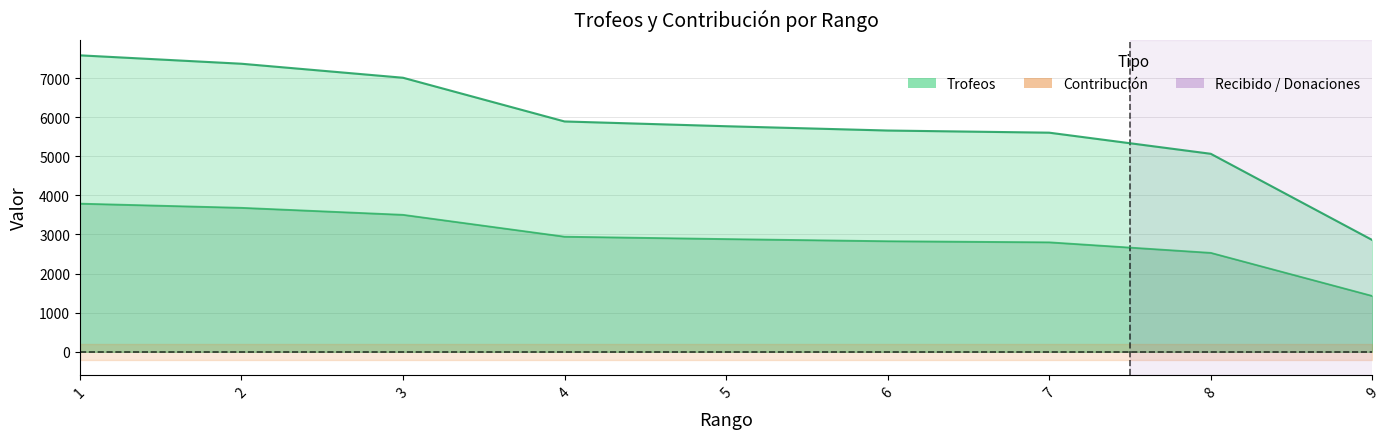

Reading left to right, extract all data points from this chart.

Trofeos: 1=7581	2=7366	3=7008	4=5890	5=5768	6=5658	7=5603	8=5063	9=2857
Contribución: 1=3790	2=3683	3=3504	4=2945	5=2884	6=2829	7=2801	8=2531	9=1428